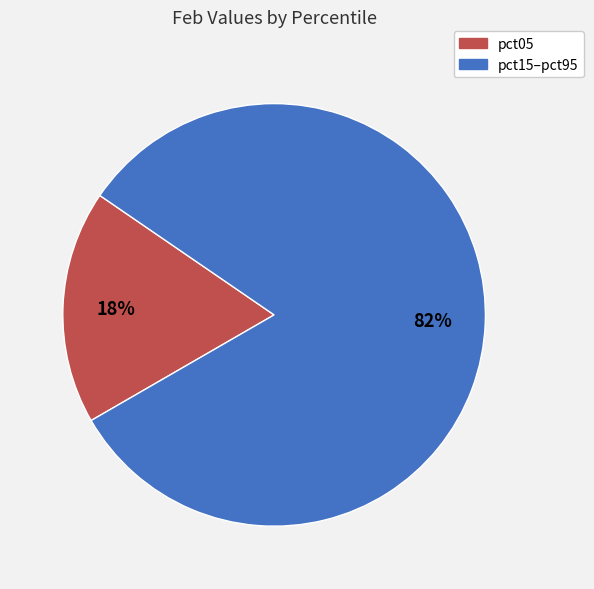

Is the sum of pct05 and pct15–pct95 greater than half?

Yes